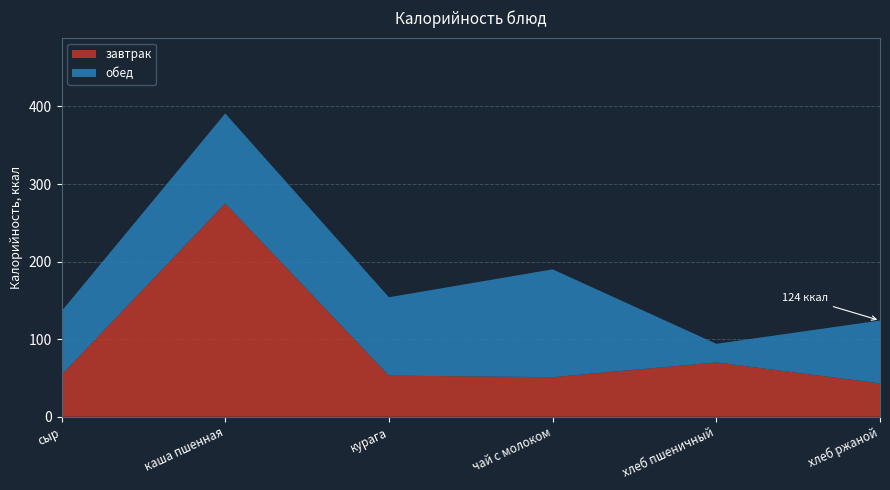

Reading left to right, extract all data points from this chart.

завтрак: сыр=54	каша пшенная=275	курага=53	чай с молоком=51	хлеб пшеничный=70	хлеб ржаной=43
обед: сыр=82	каша пшенная=116	курага=101	чай с молоком=139	хлеб пшеничный=24	хлеб ржаной=81